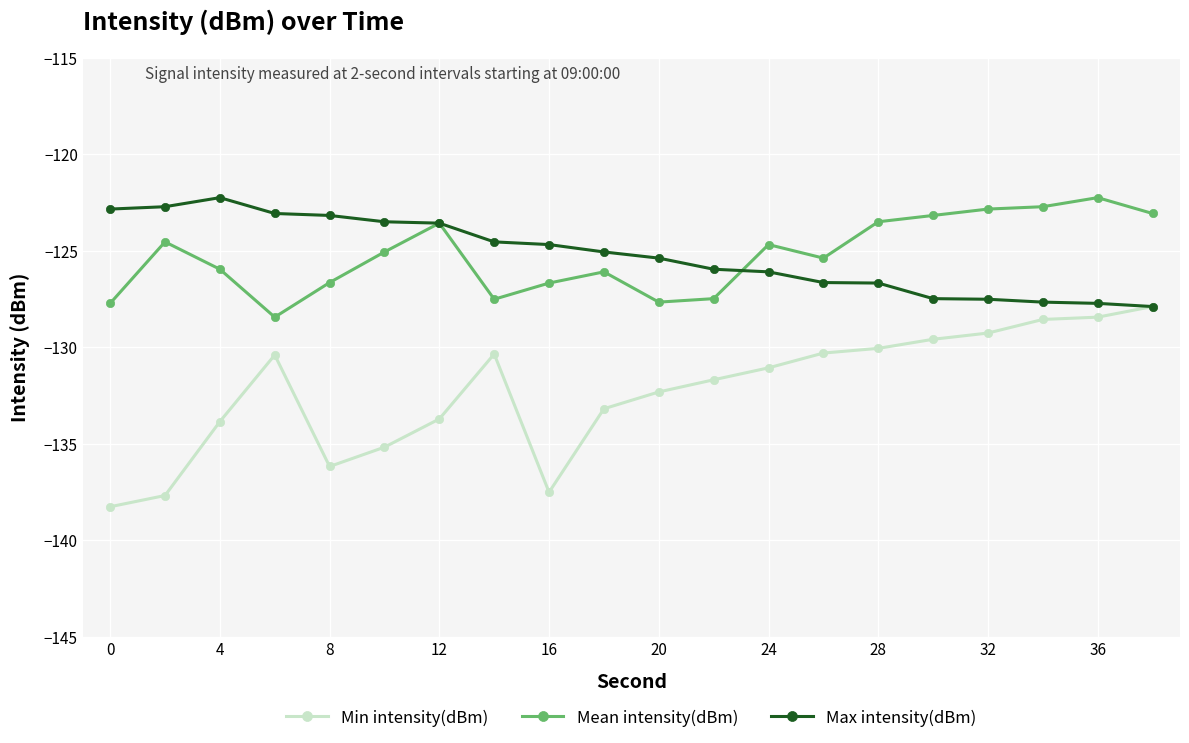

What is the minimum value shown in the chart?

-138.3